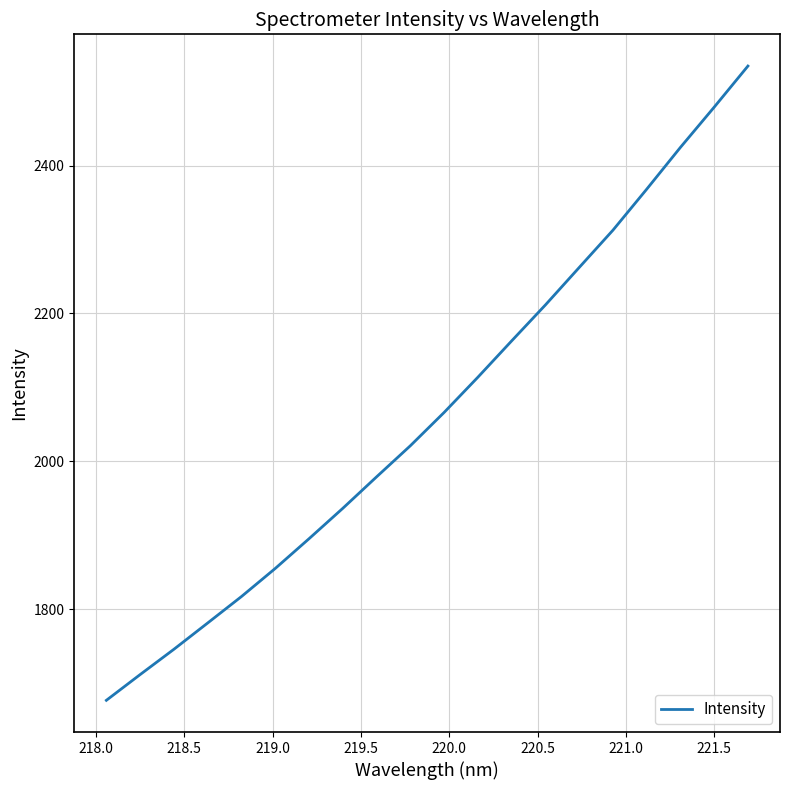

What is the difference between the maximum and minimum values?

857.8